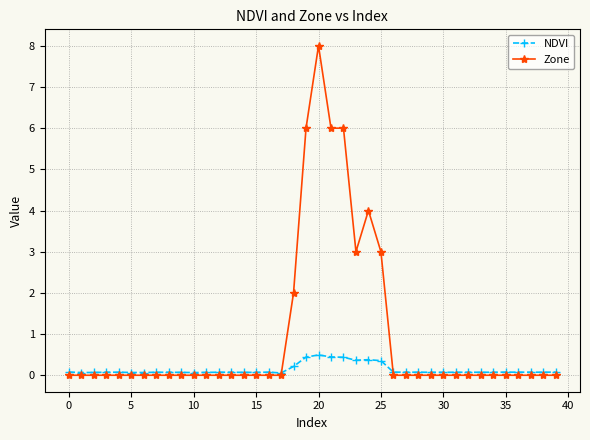

Which series has the widest spread of values?

Zone